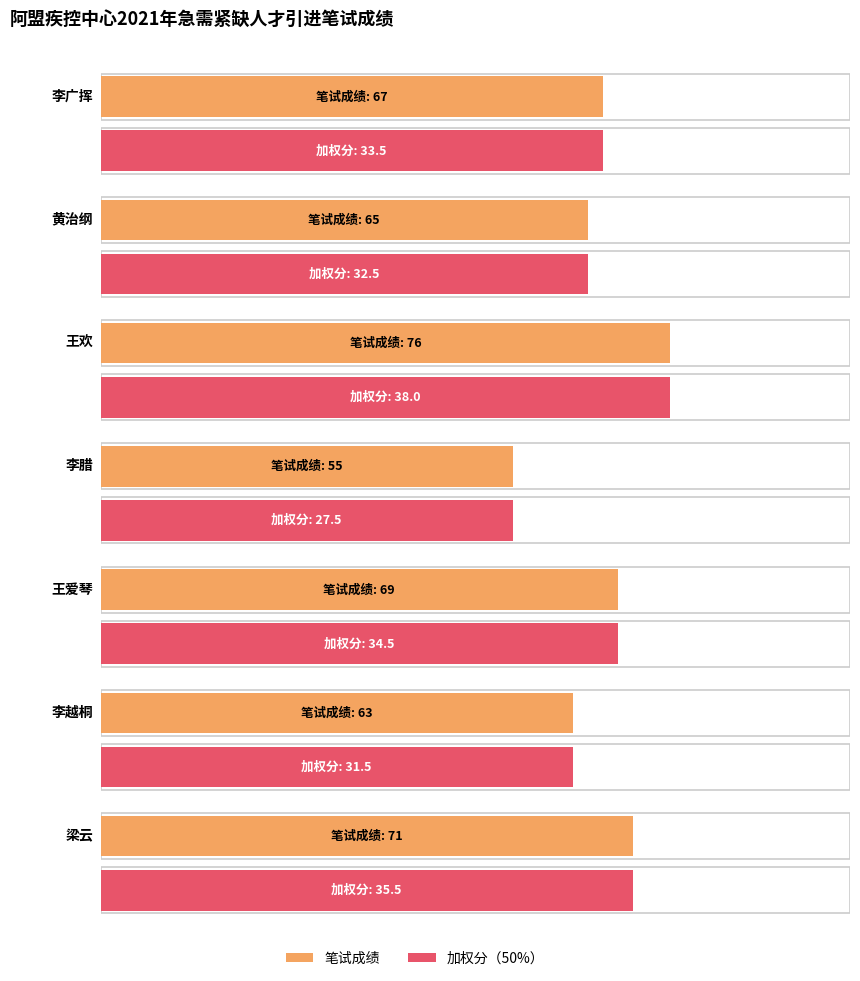

How many groups of bars are there?

7